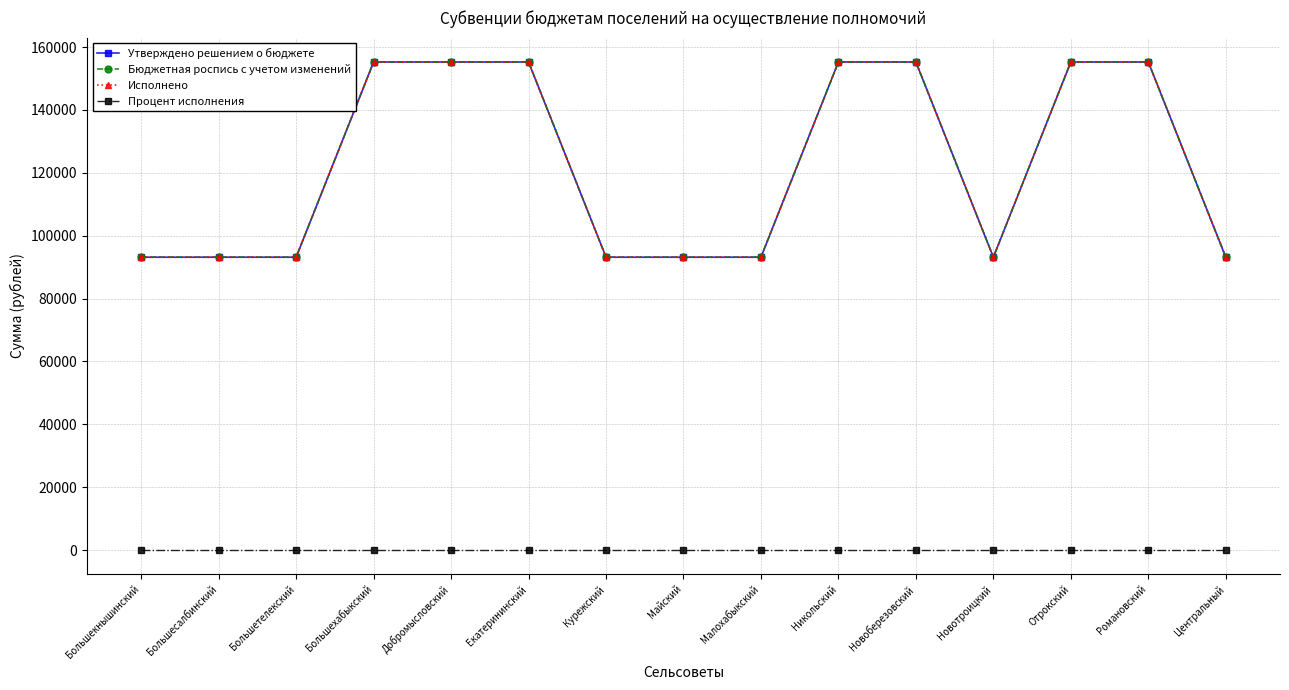

Does the chart have visible grid lines?

Yes